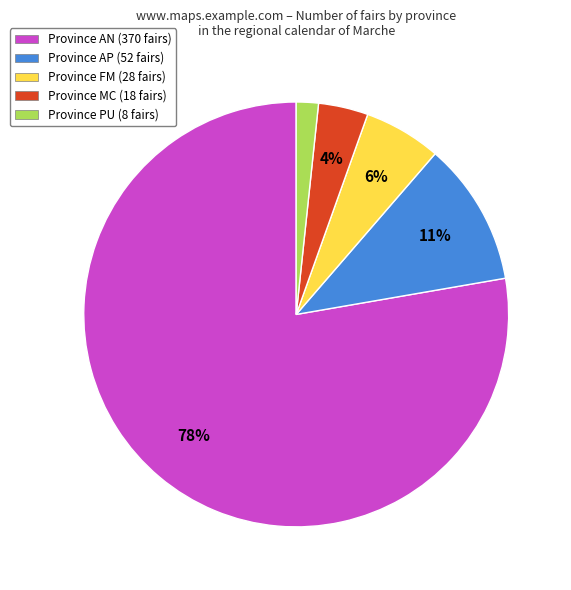

Which category has the smallest portion of the pie?

Province PU (8 fairs)